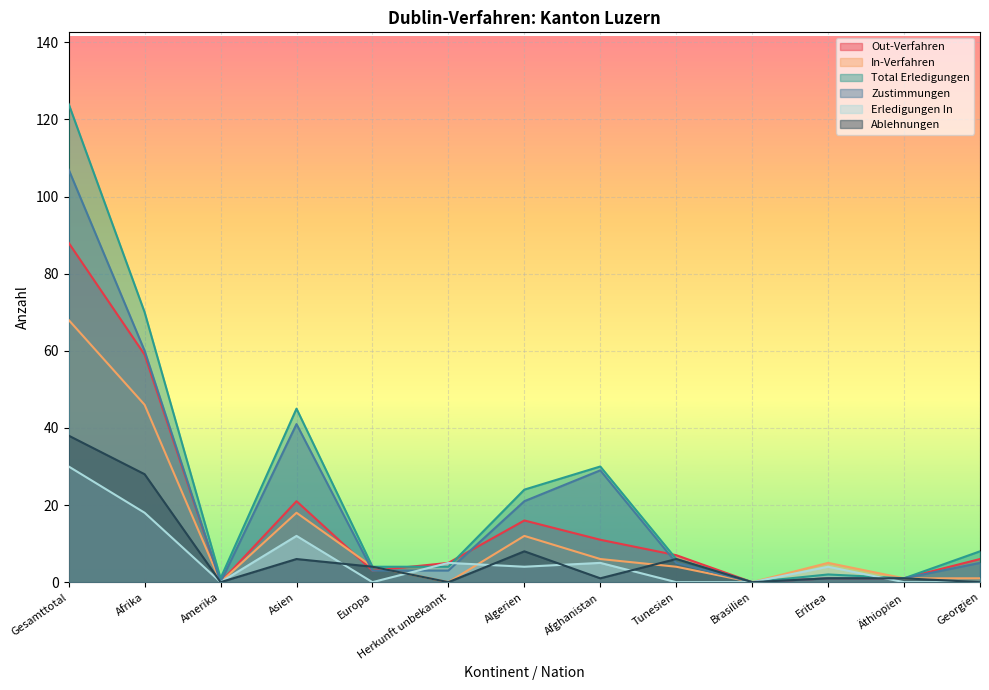

Rank the series by their maximum value, from lowest to highest.

Erledigungen In, Ablehnungen, In-Verfahren, Out-Verfahren, Zustimmungen, Total Erledigungen